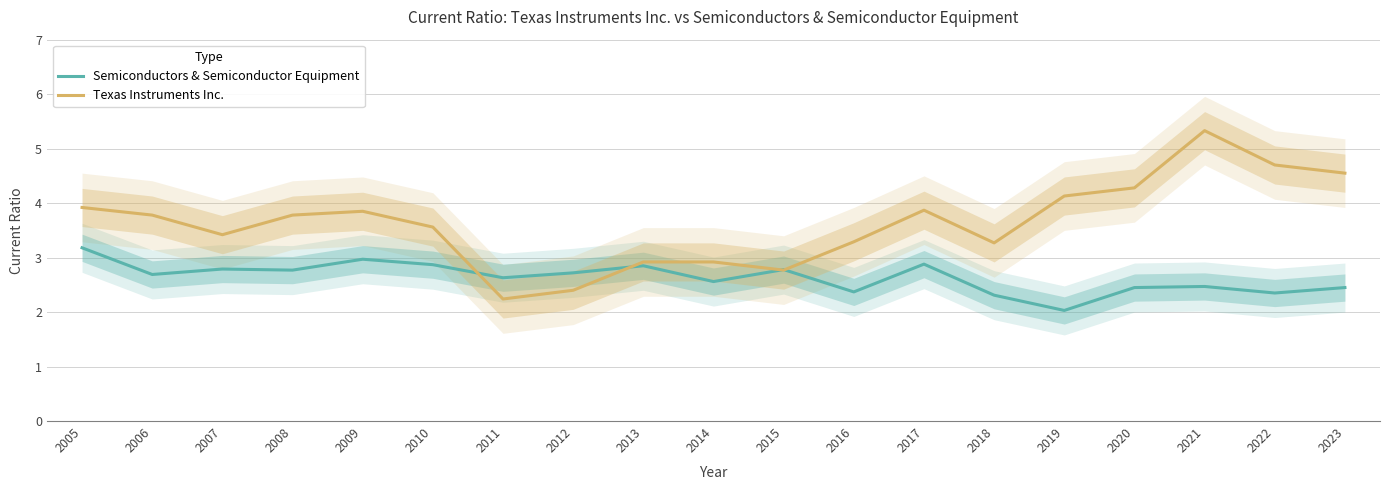

Count the number of data series in this chart.

2